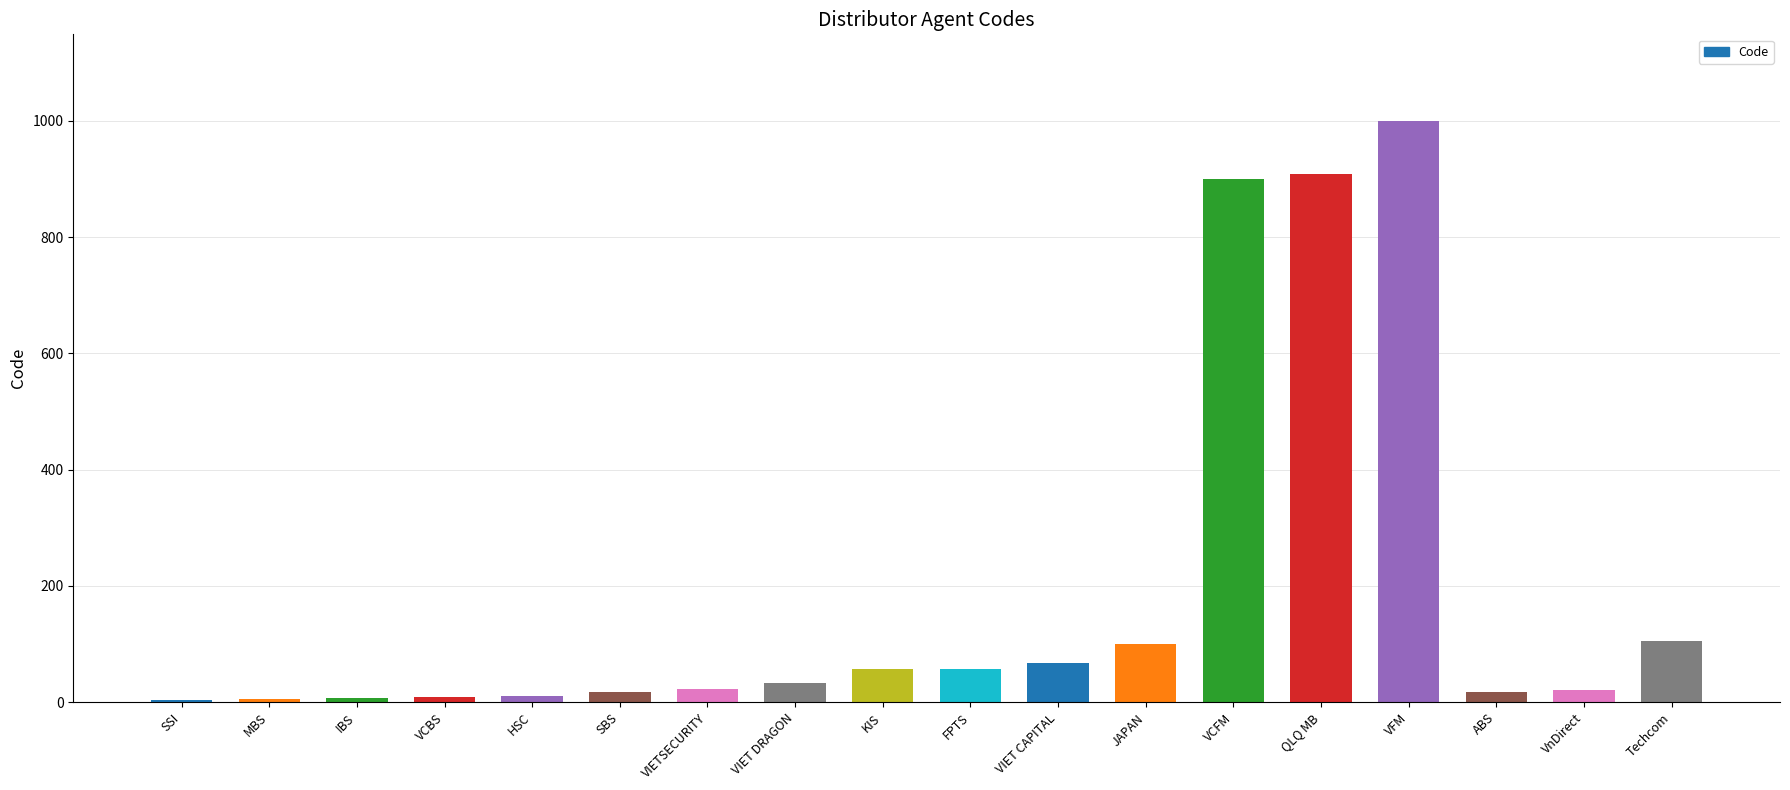

How many bars are there in total?

18